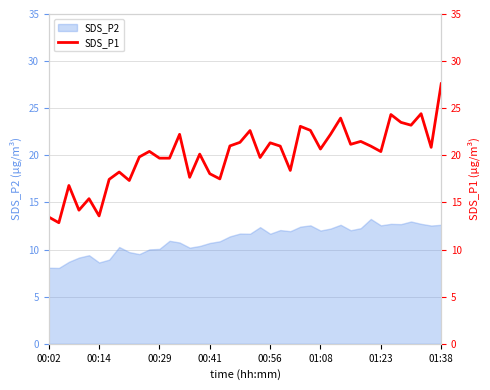

What is the sum of all values?

800.5